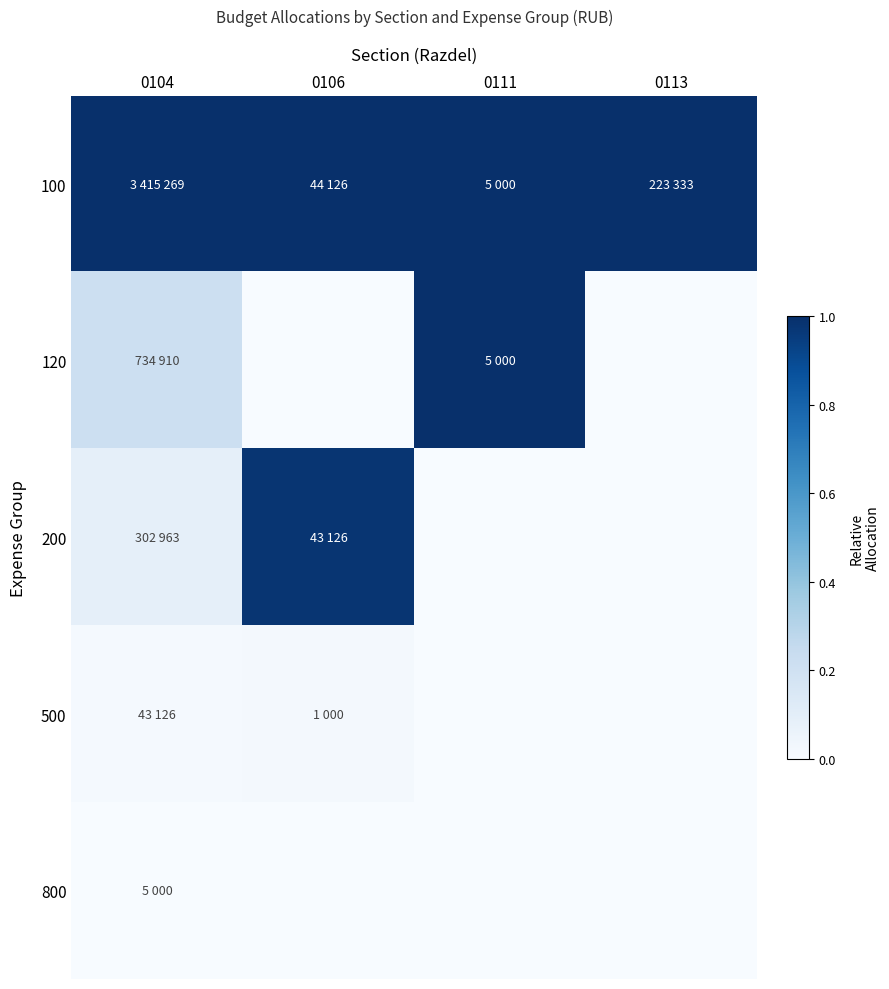

At how many categories does at least one series exceed 0?

4